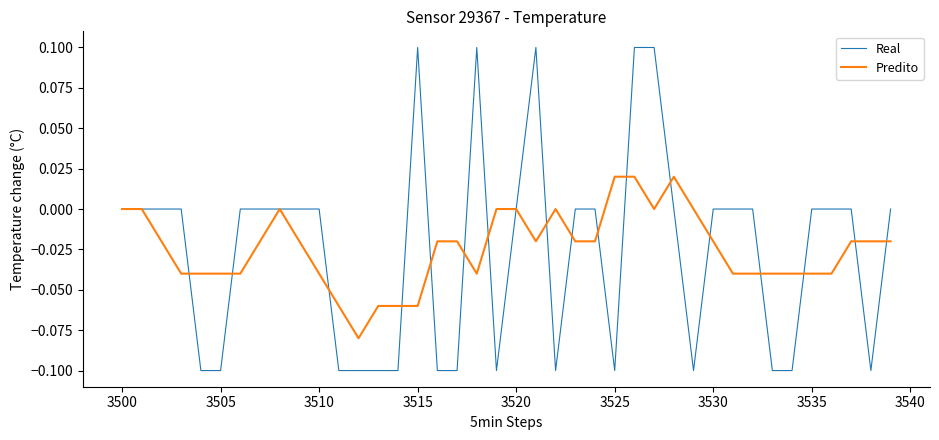

Which series has the largest range (max minus min)?

Real